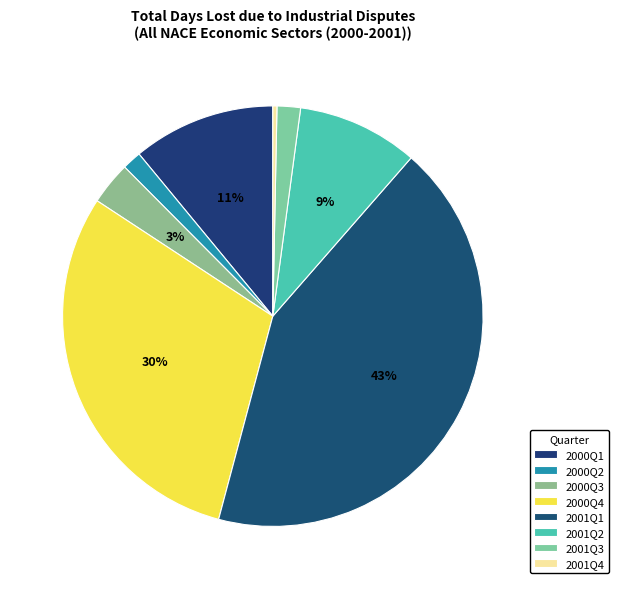

To the nearest percent, what percentage of the pie is 2000Q3?

3%